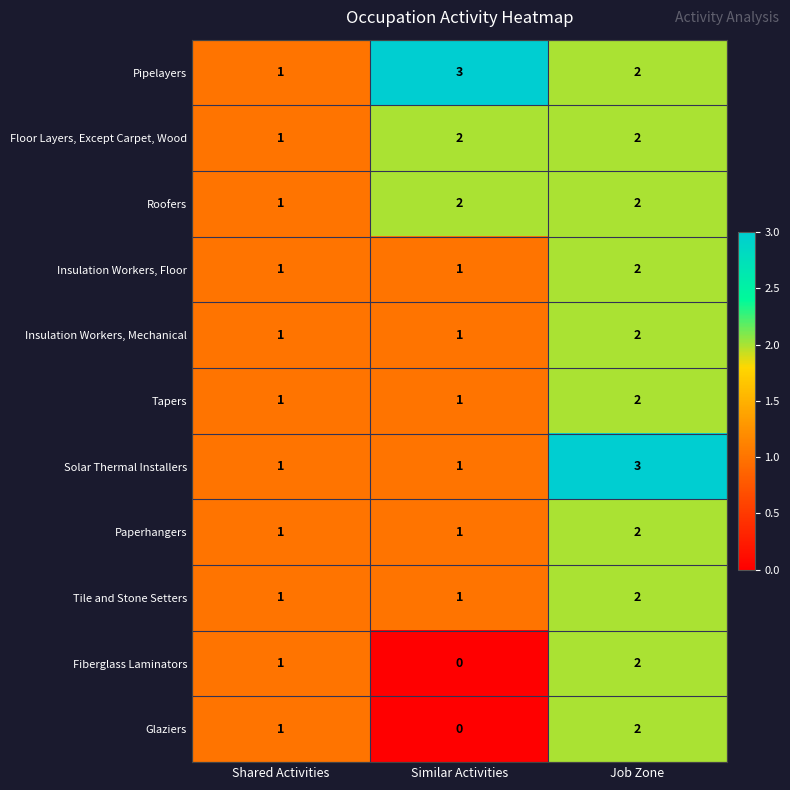

The Glaziers series shows 1 at Shared Activities. True or false?

True